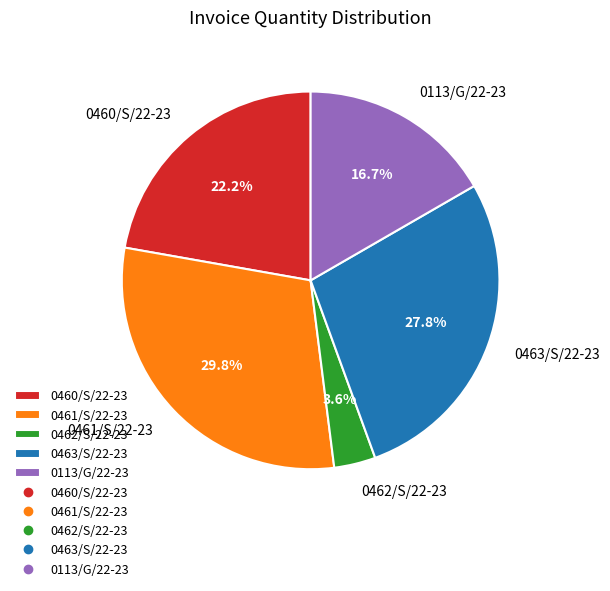

Combined, do 0113/G/22-23 and 0463/S/22-23 account for over 50%?

No